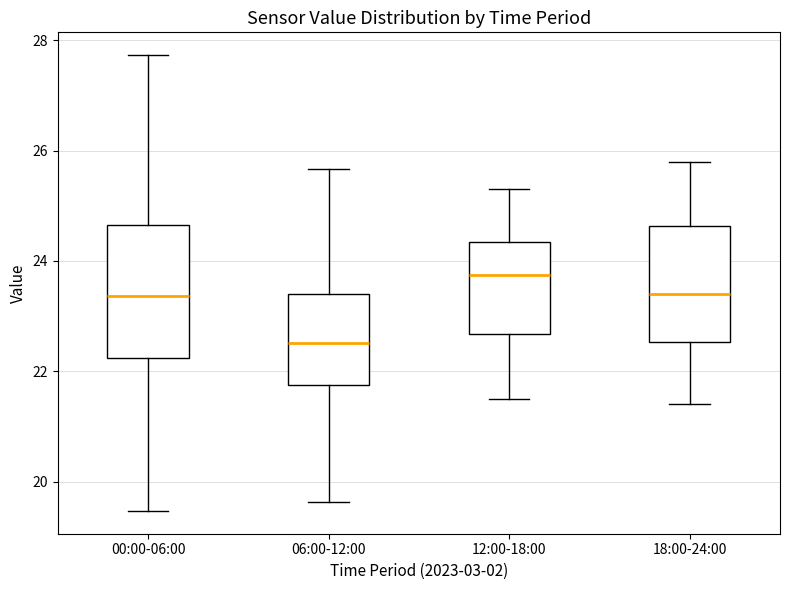

Which box's median line is the lowest?

06:00-12:00